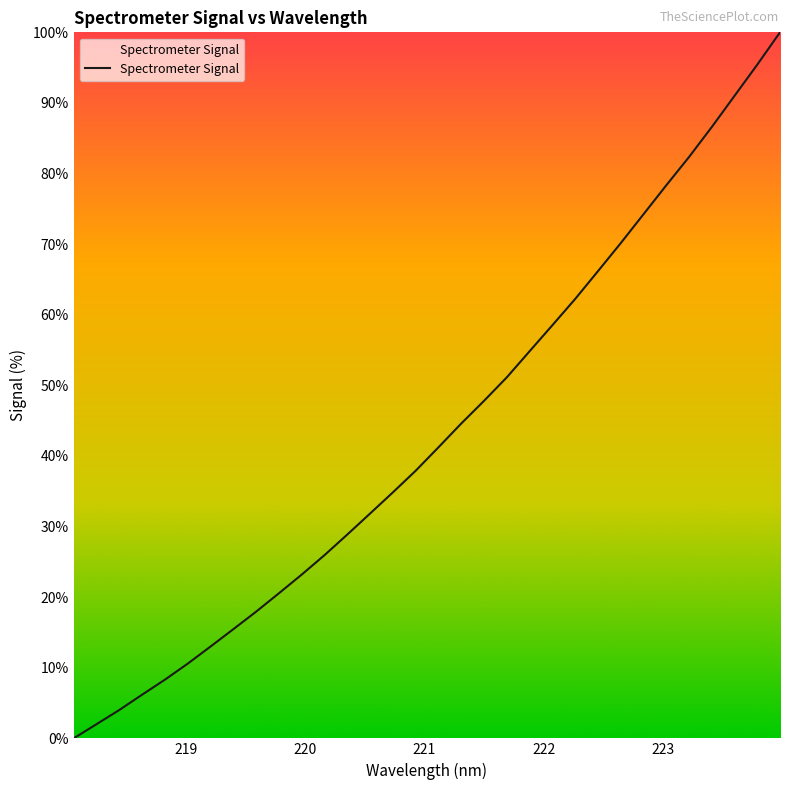

Reading left to right, list all the values displayed in this chart.

0.0	2.0	4.0	6.2	8.3	10.6	13.0	15.5	17.9	20.5	23.2	25.9	28.9	31.8	34.8	37.9	41.2	44.6	47.8	51.1	54.8	58.5	62.2	66.2	70.1	74.2	78.3	82.3	86.6	91.0	95.4	100.0